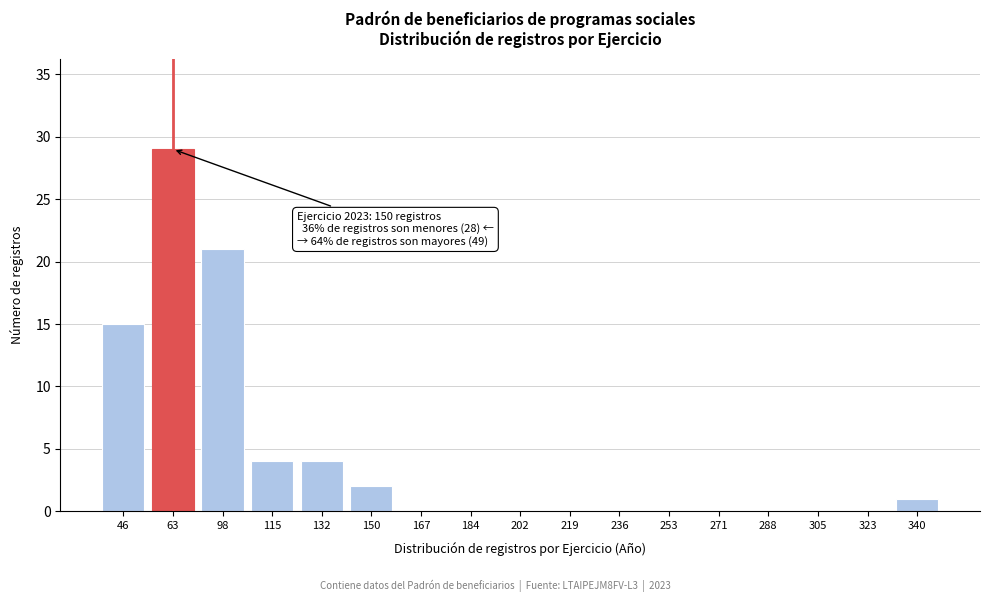

Reading left to right, list all the values displayed in this chart.

46=15	63=29	98=21	115=4	132=4	150=2	167=0	184=0	202=0	219=0	236=0	253=0	271=0	288=0	305=0	323=0	340=1